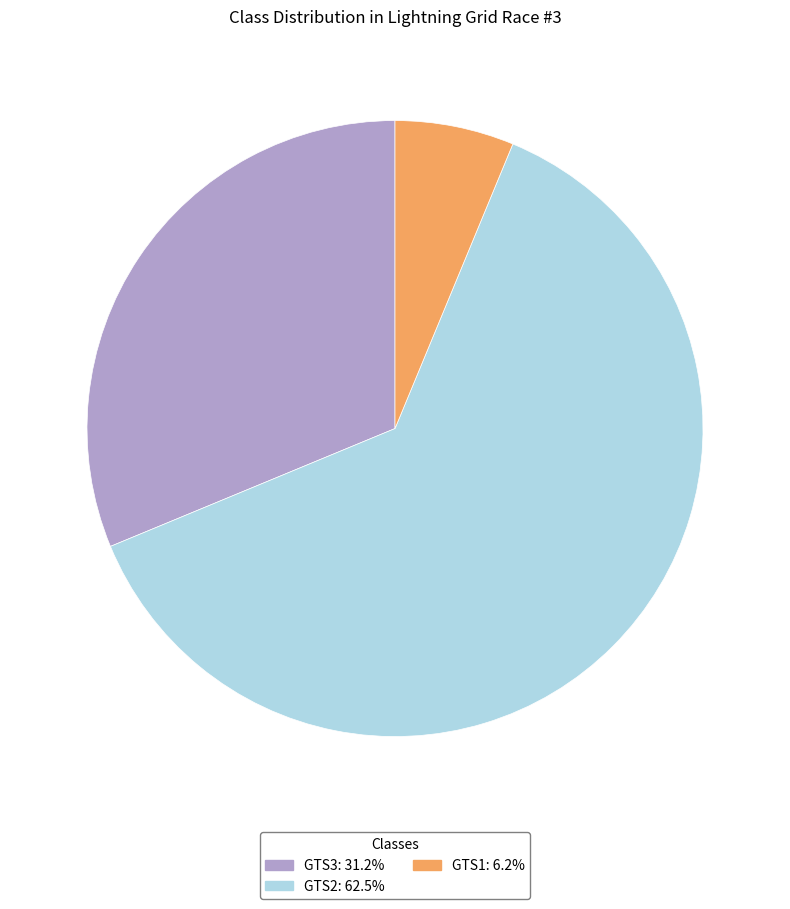

Which category has the biggest portion of the pie?

GTS2